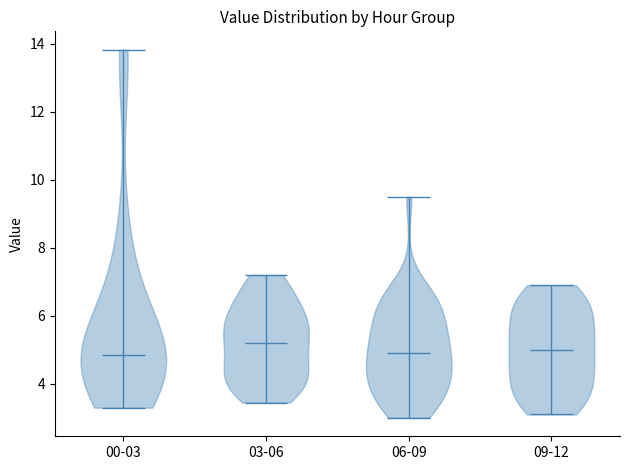

Where does the median line of the violin for 09-12 sit on the y-axis? The values are not printed on the chart, so give them approximately, as read against the axis.

5.0